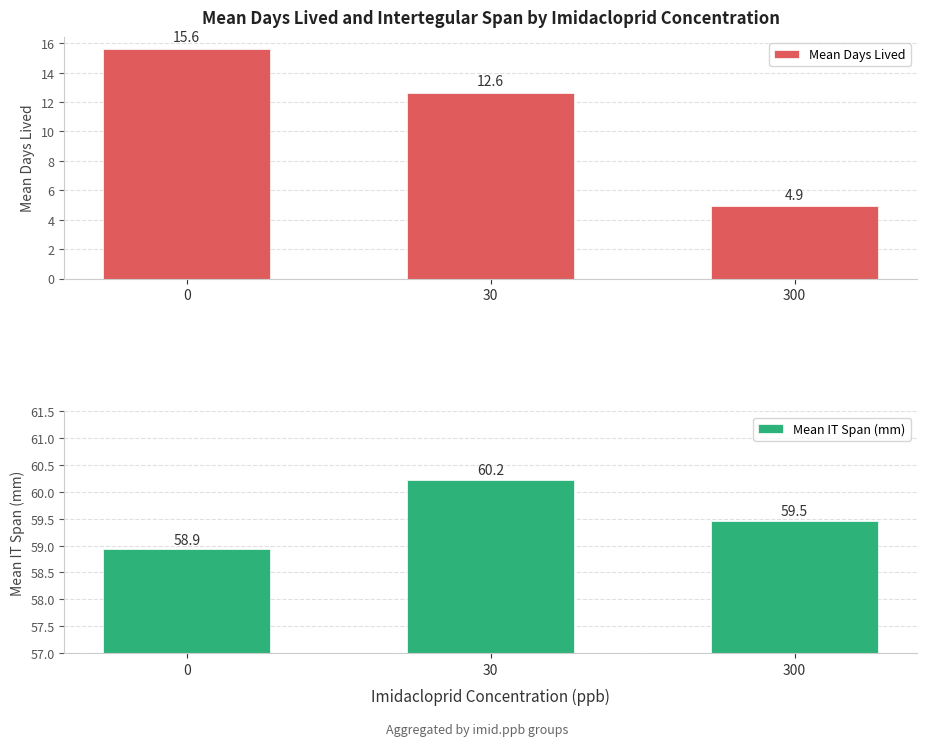

Rank the categories by Mean IT Span (mm) value from lowest to highest.

0, 300, 30